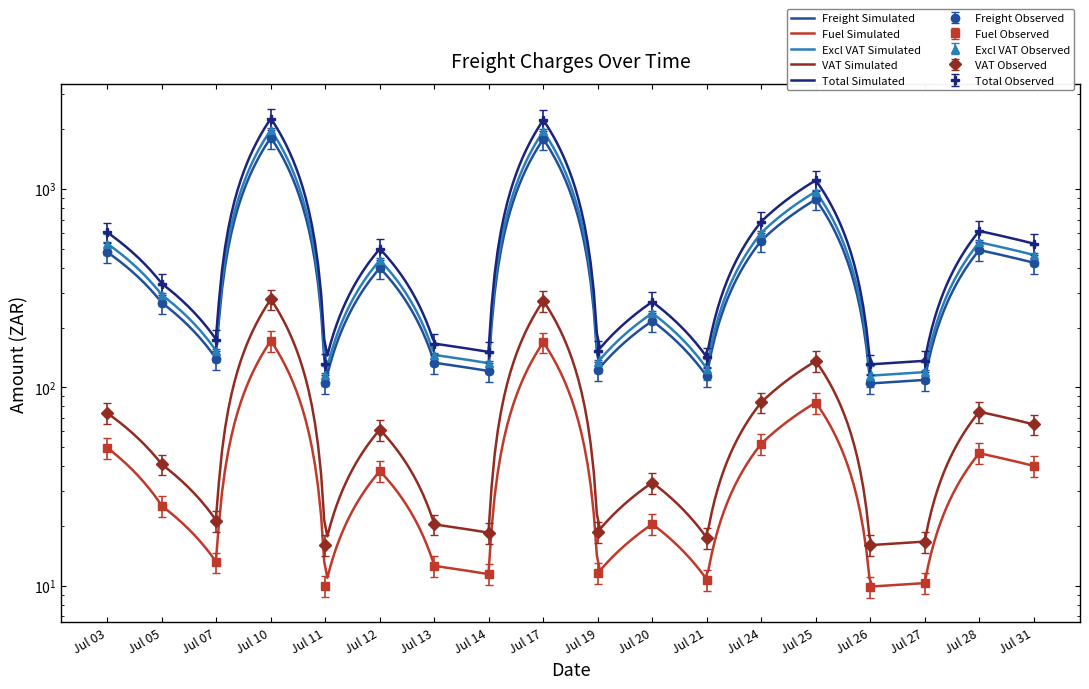

True or false: Fuel and Total cross at least once.

False